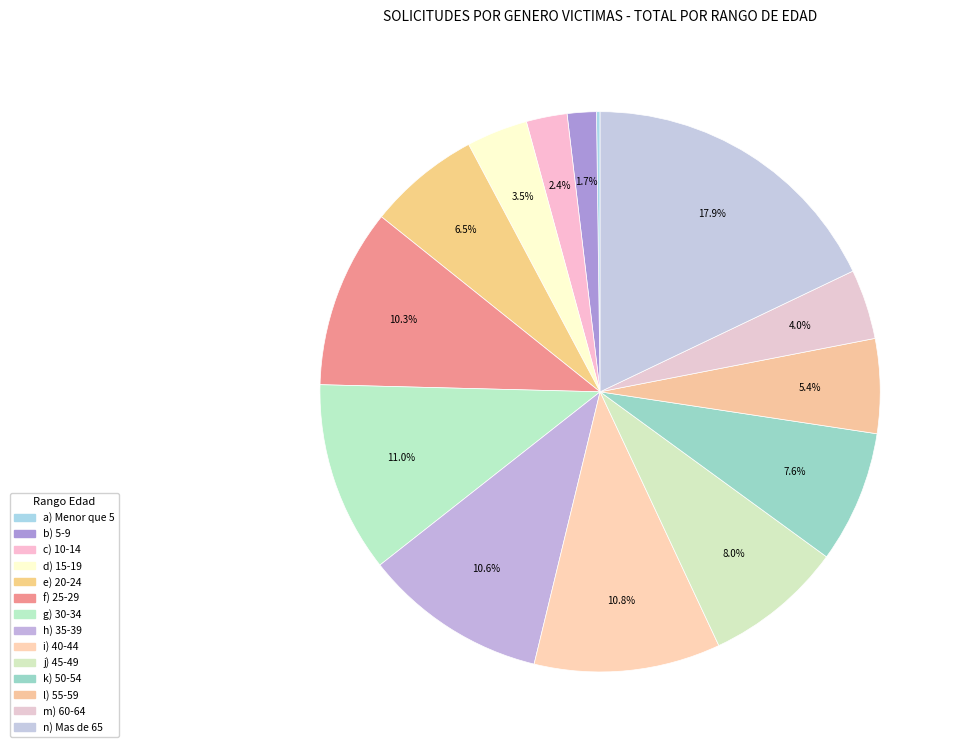

Rank the categories by value from highest to lowest.

n) Mas de 65, g) 30-34, i) 40-44, h) 35-39, f) 25-29, j) 45-49, k) 50-54, e) 20-24, l) 55-59, m) 60-64, d) 15-19, c) 10-14, b) 5-9, a) Menor que 5